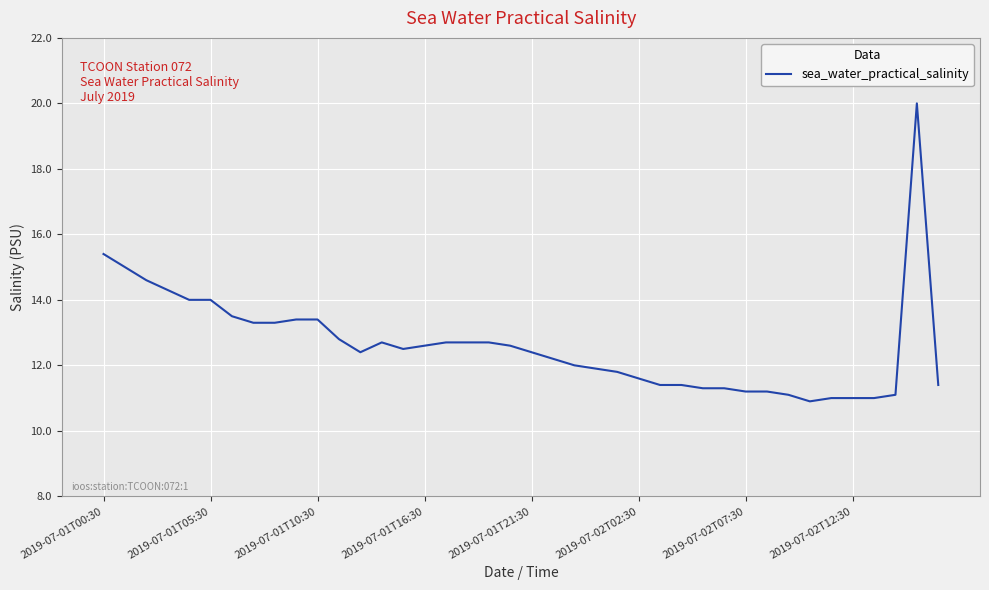

What is the greatest value displayed?

20.0